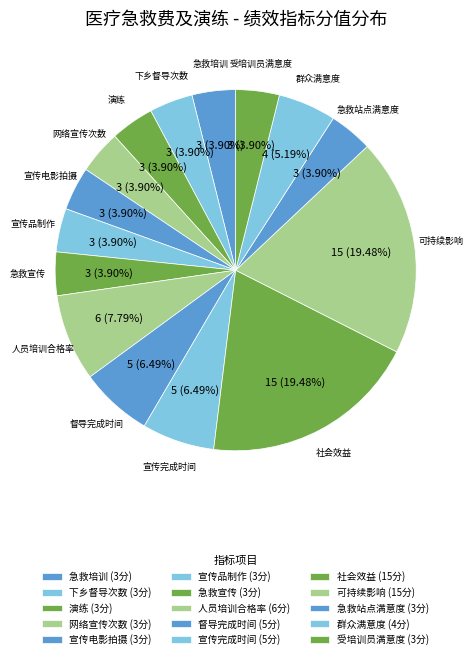

Count the number of slices in the pie.

15